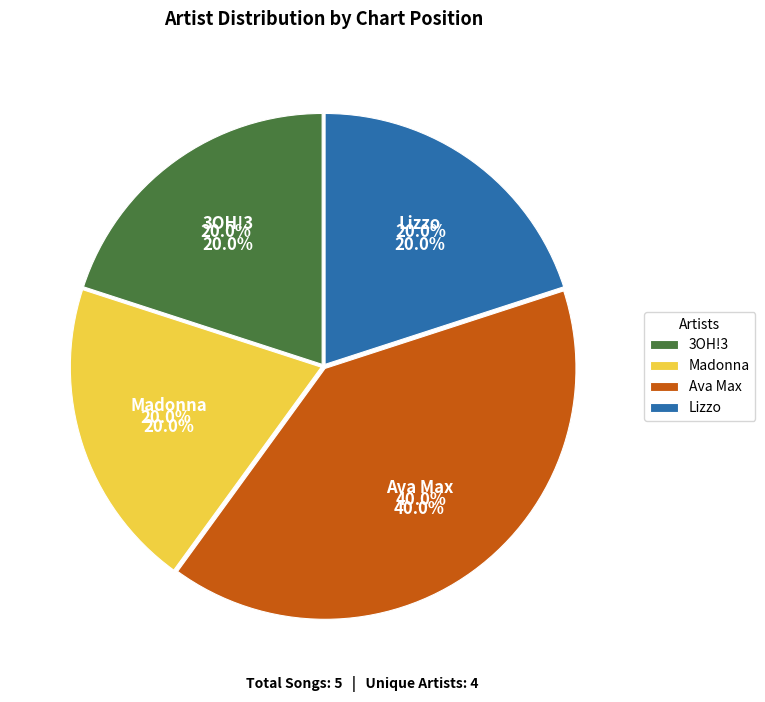

True or false: 3OH!3 accounts for 20% of the total.

True